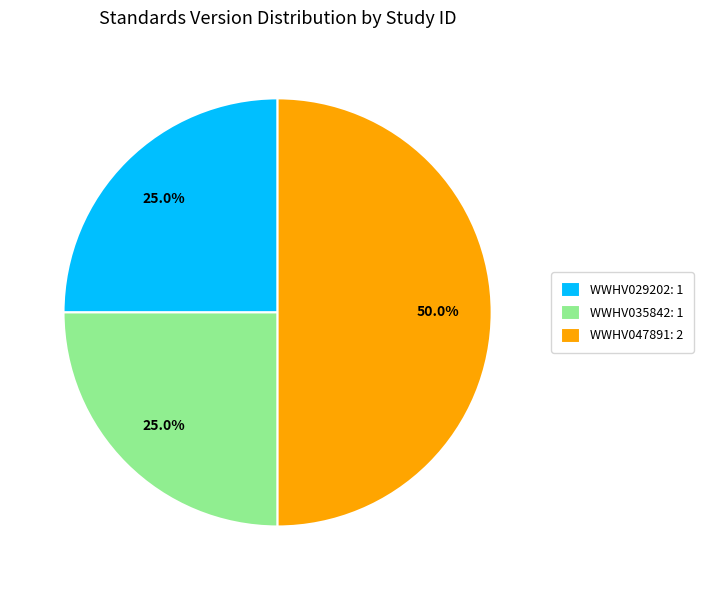

Which slice is the largest?

WWHV047891